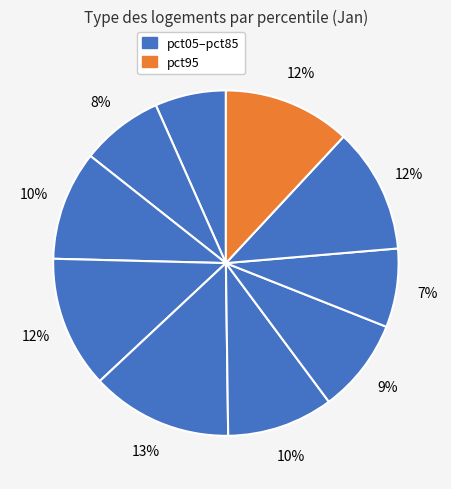

How many segments does this pie chart have?

10